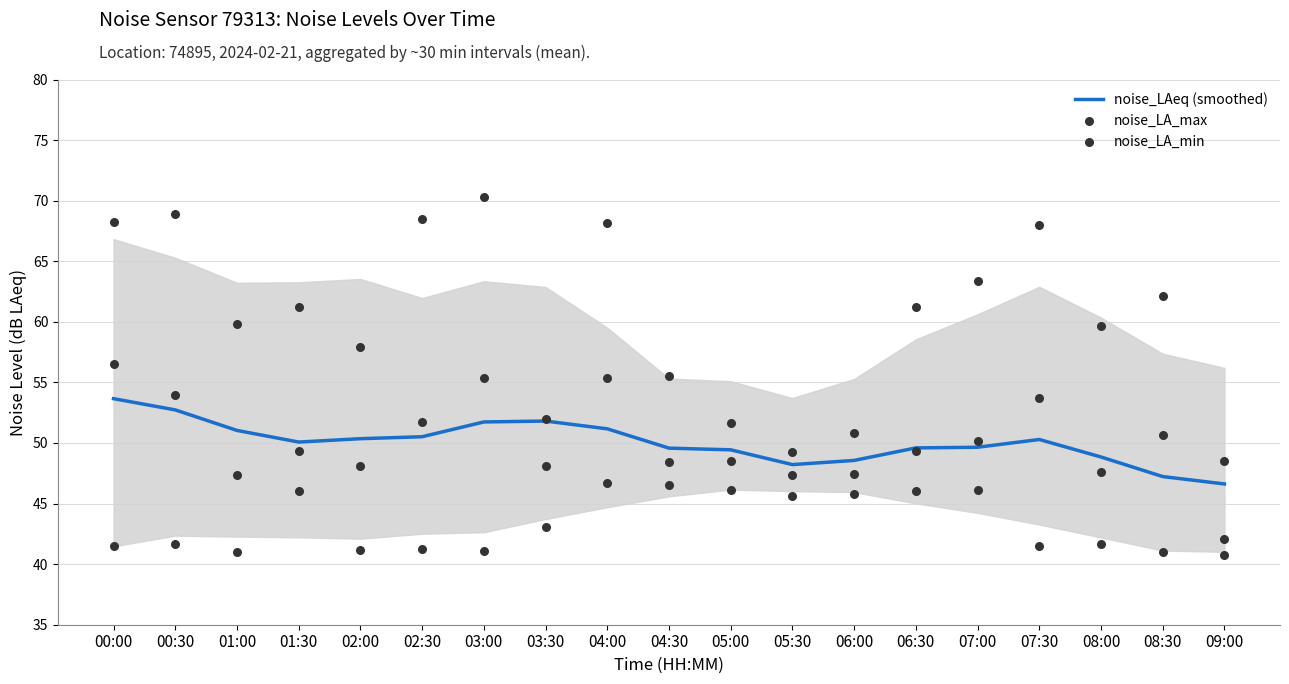

The noise_LAeq (smoothed) series shows 22.8 at 01:00. True or false?

False